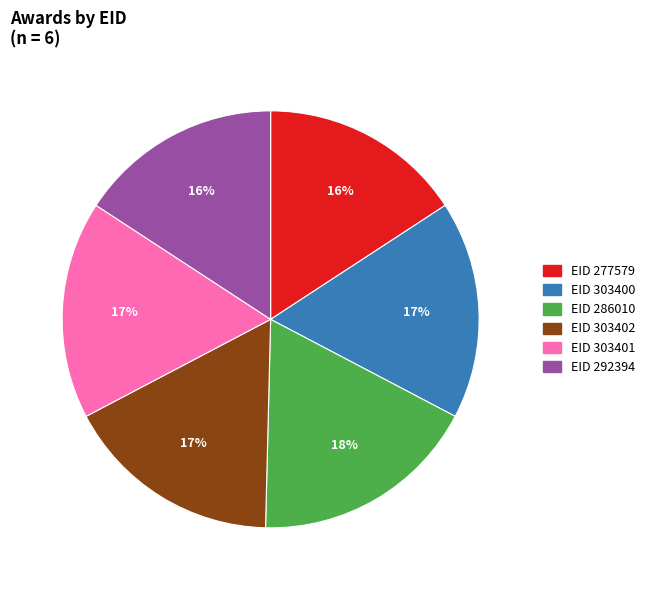

Is there any slice that represents more than half of the pie?

No